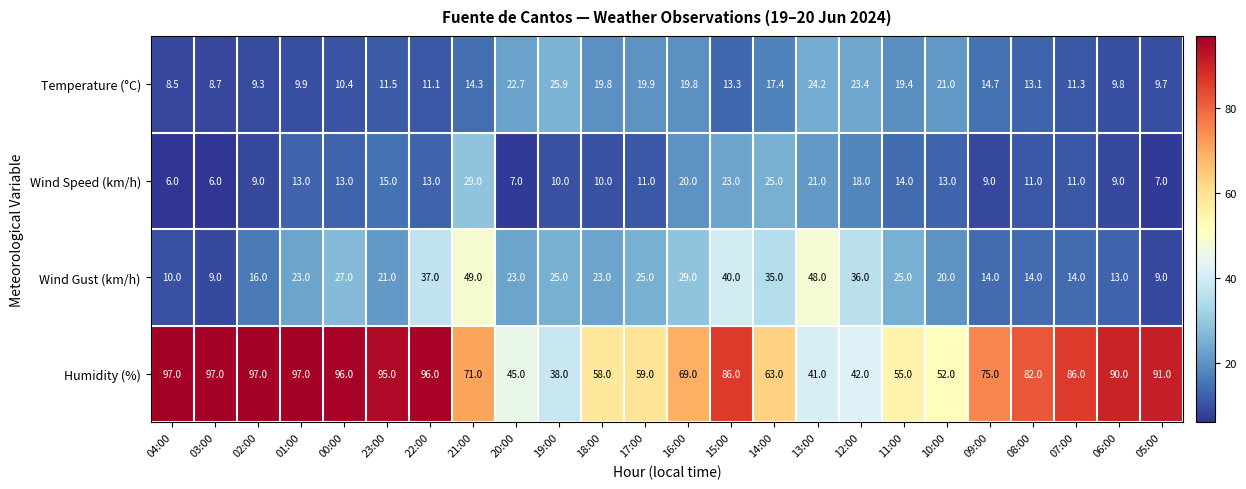

Which series has the largest total across all categories?

Humidity (%)